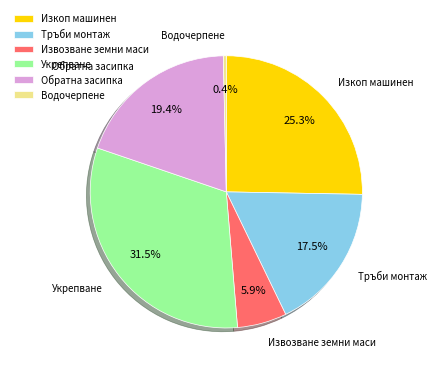

Approximately how many times larger is the value at Тръби монтаж compared to Изкоп машинен?

0.7